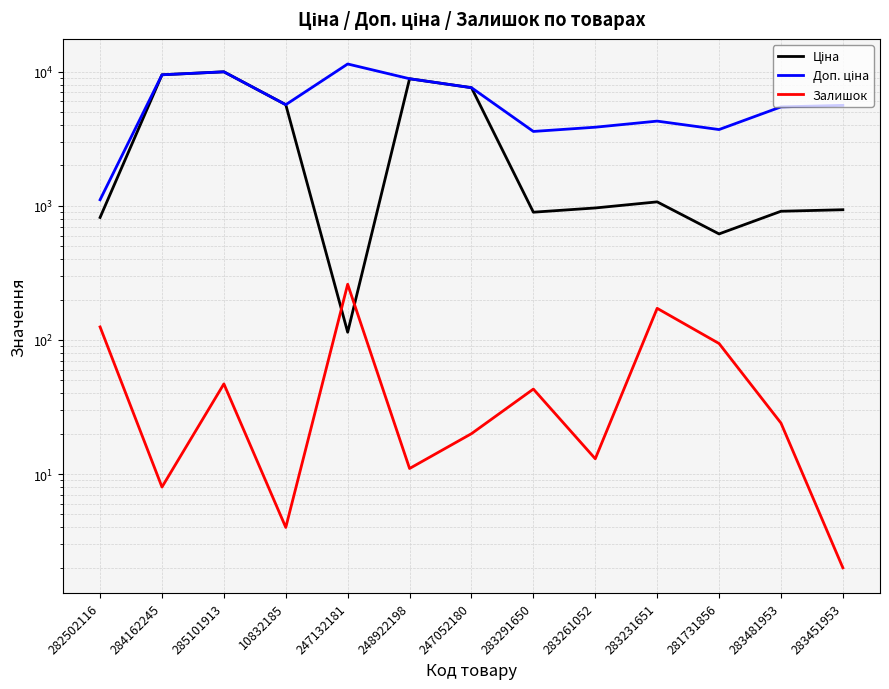

What are all the series names shown in the legend?

Ціна, Доп. ціна, Залишок